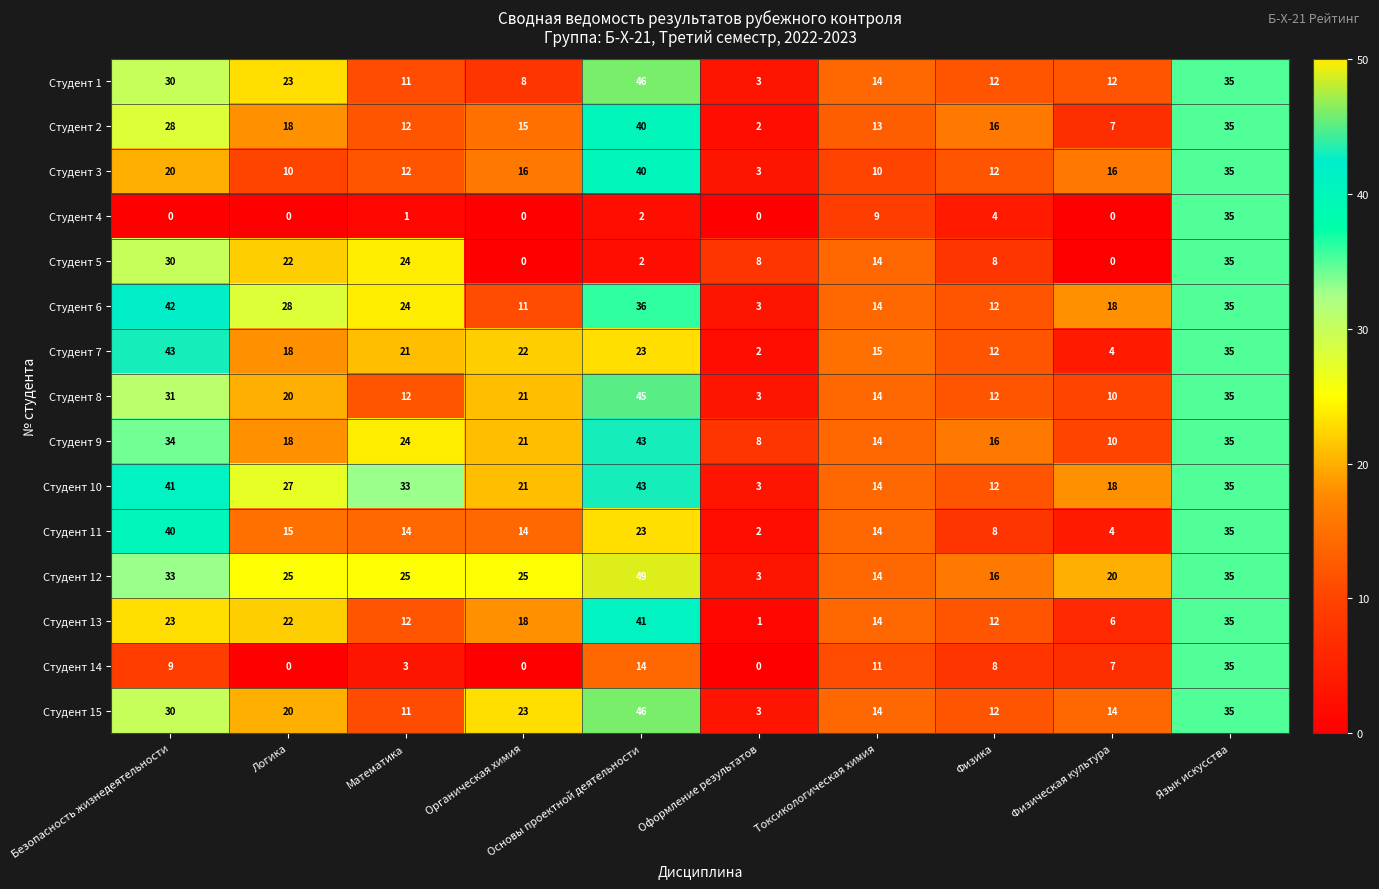

Is it true that Студент 5 equals -13 at Органическая химия?

False